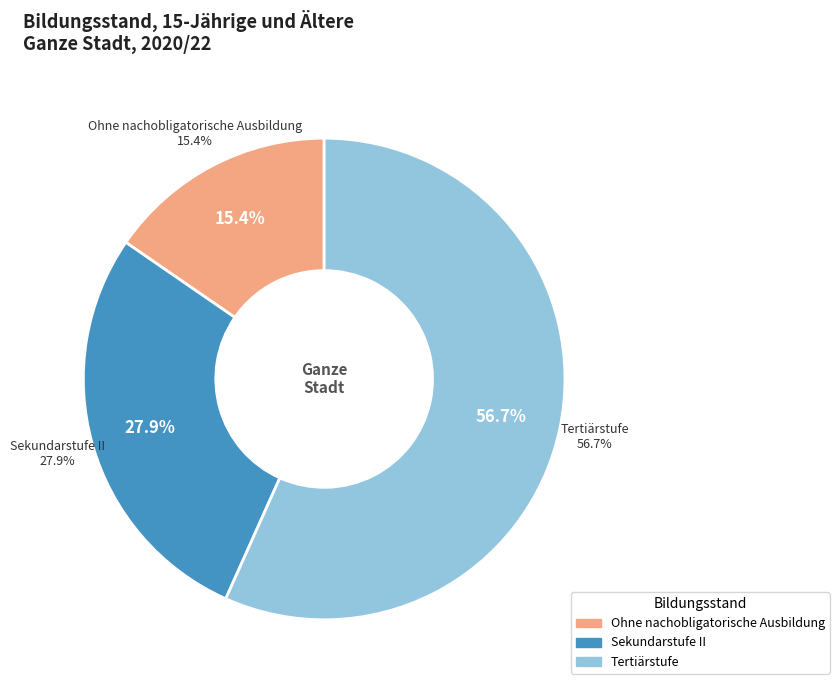

The Tertiärstufe slice represents 45% of the pie. True or false?

False